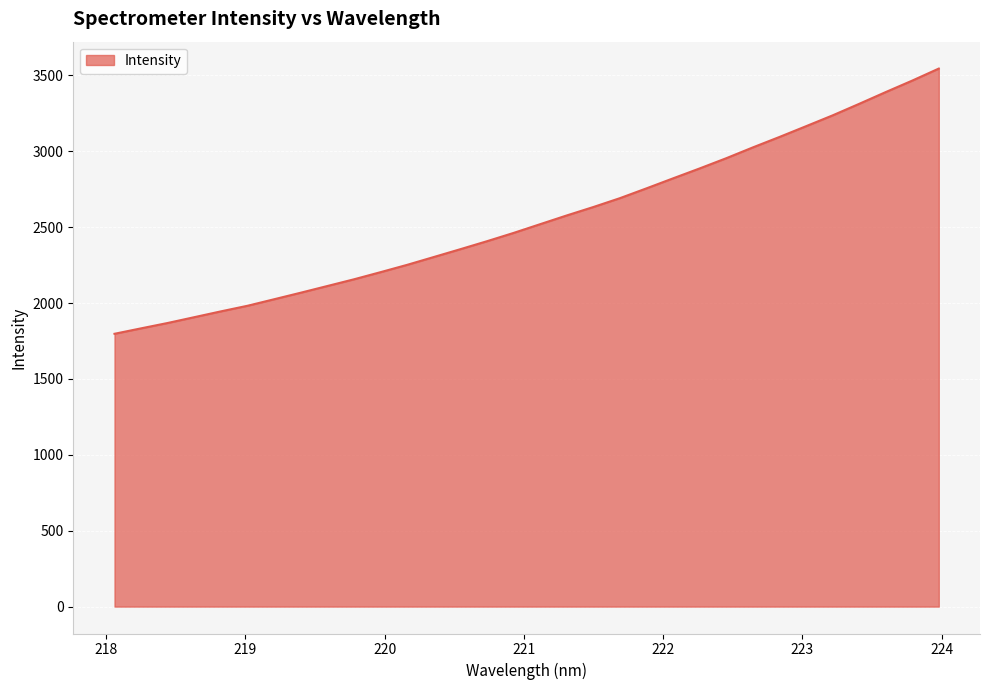

What is the difference between the maximum and minimum values?

1747.8